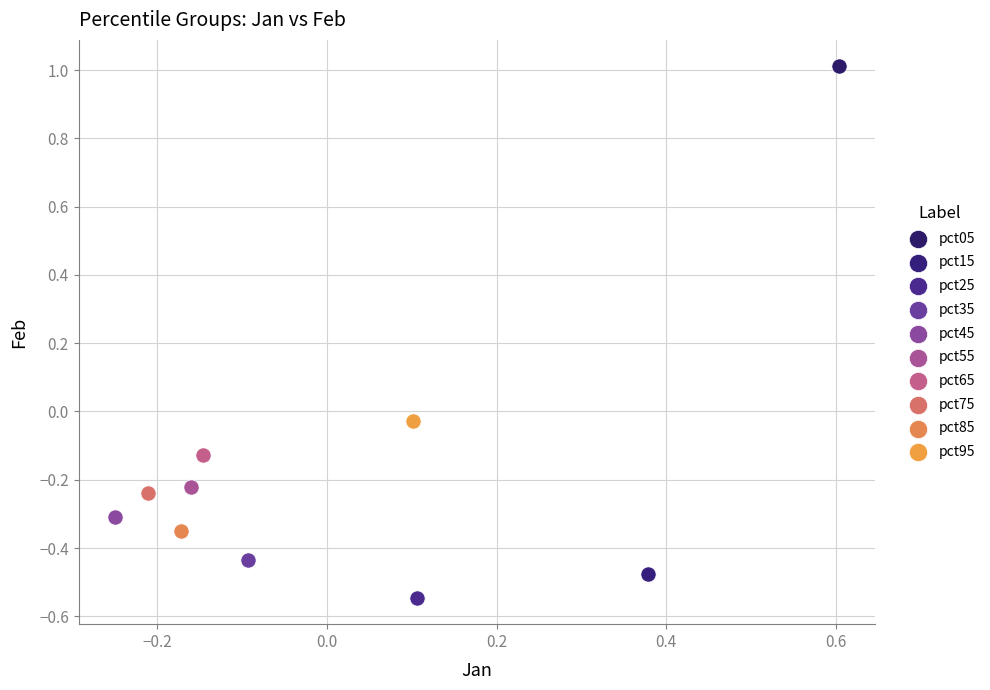

What are all the series names shown in the legend?

pct05, pct15, pct25, pct35, pct45, pct55, pct65, pct75, pct85, pct95